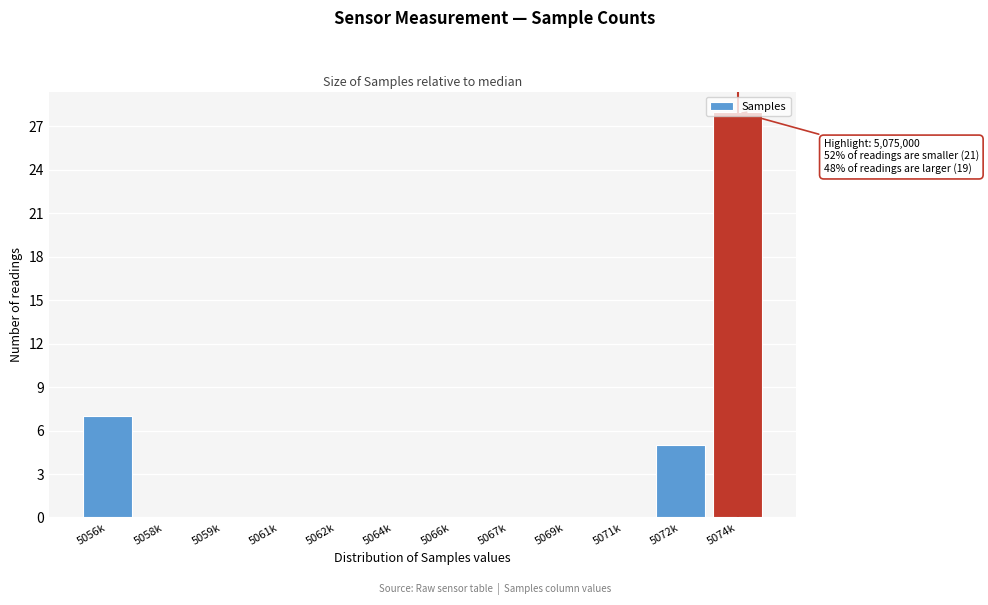

Where is the data nearest to the value 14?

5056k